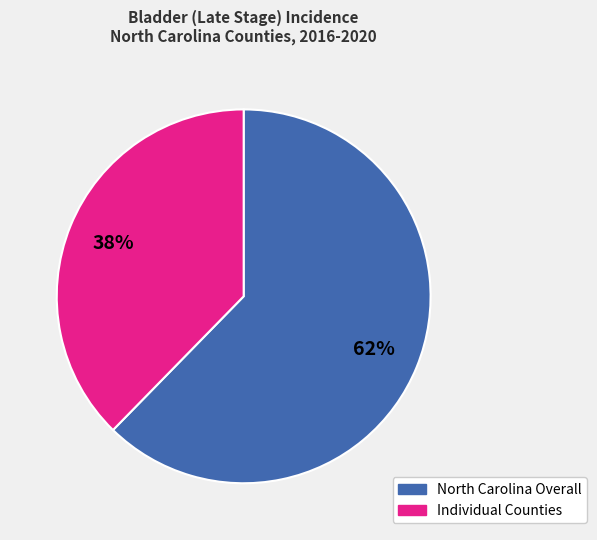

Is there any slice that represents more than half of the pie?

Yes